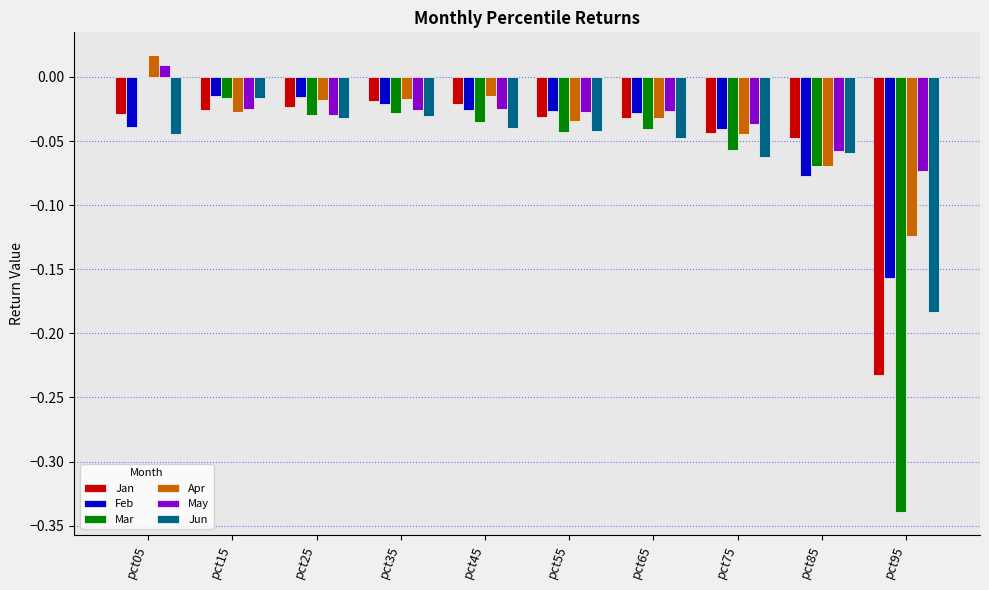

True or false: Feb has a value of -0.0 at pct35.

True